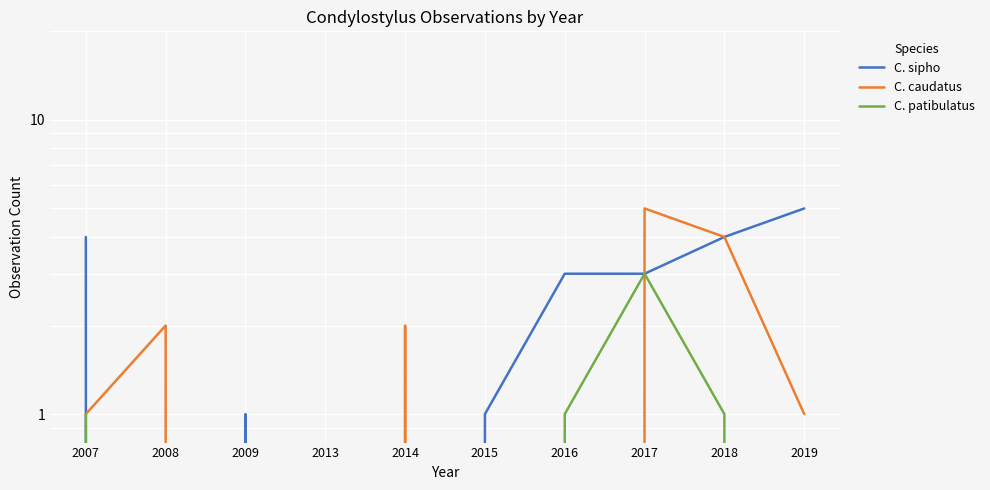

The C. sipho series shows 5 at 2018. True or false?

False